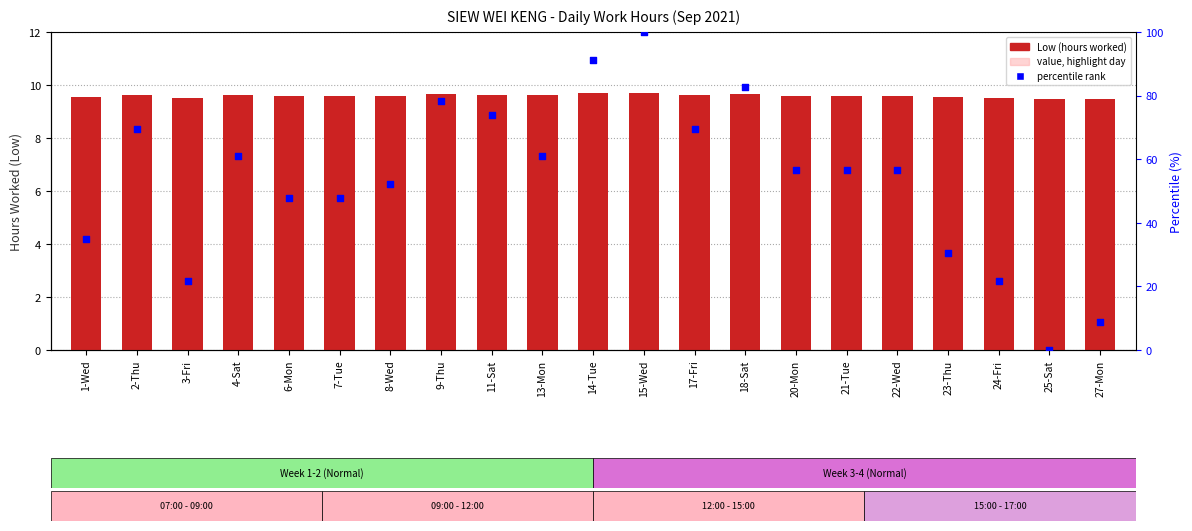

At how many categories does at least one series exceed 41?

15